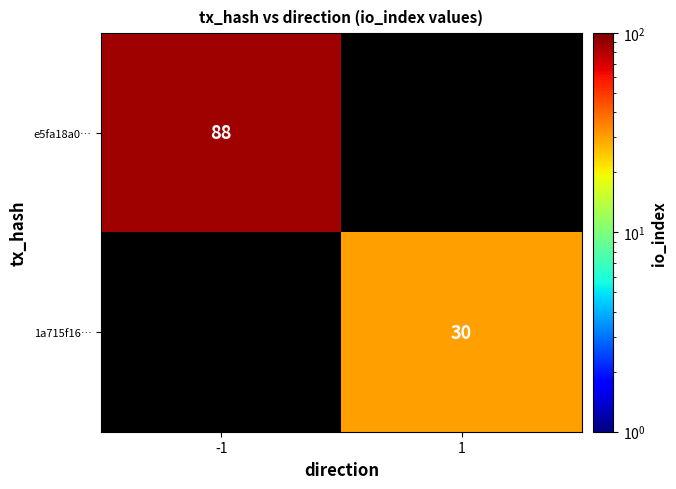

Is it true that 1a715f16… equals 30 at 1?

True